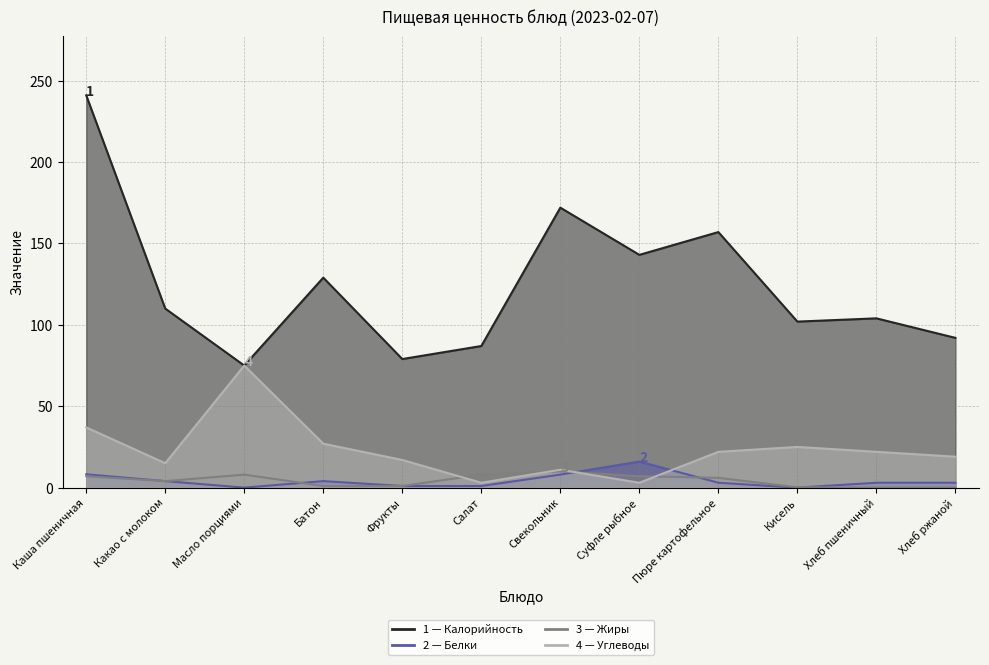

True or false: Углеводы and Белки cross at least once.

True